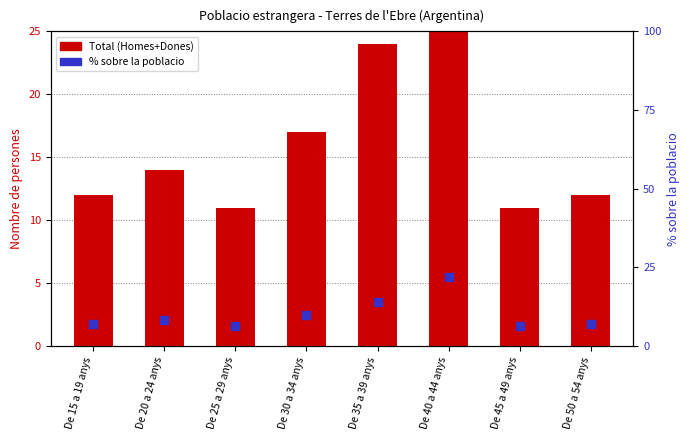

Which series reaches the maximum Y coordinate?

Total (Homes+Dones)